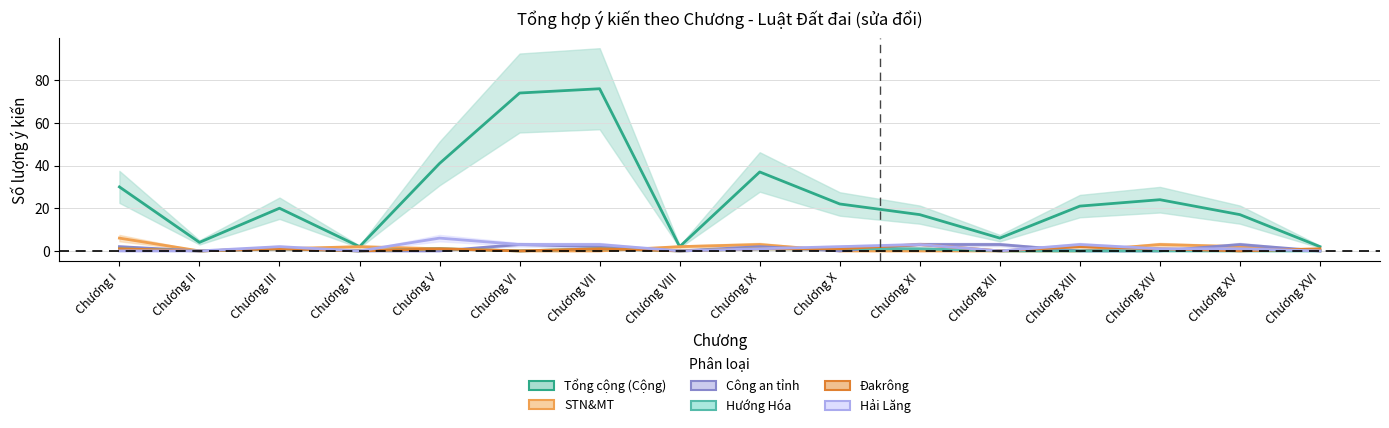

At which category does Đakrông reach its first local valley?

Chương II